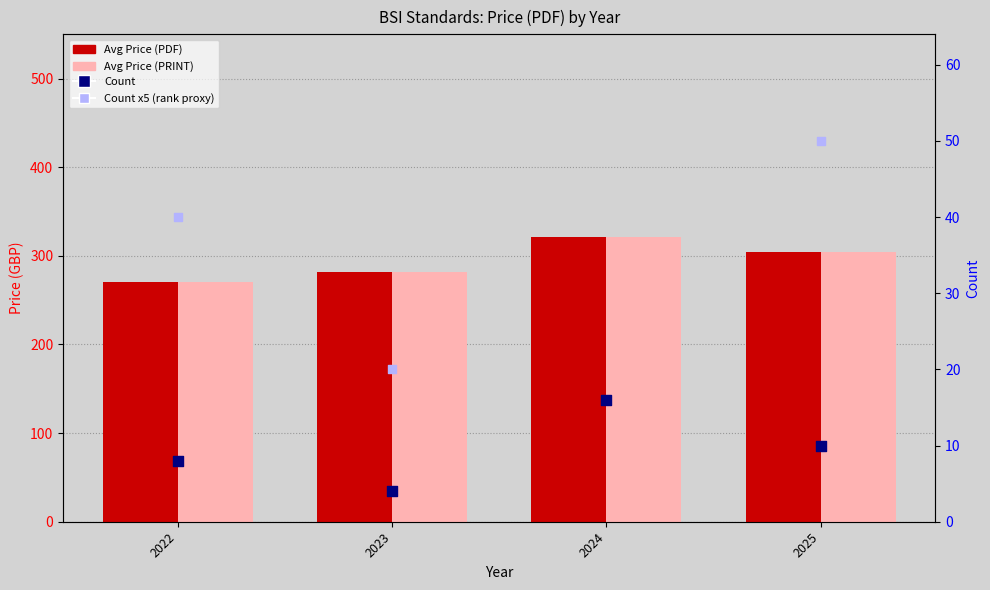

At how many categories does at least one series exceed 78?

4